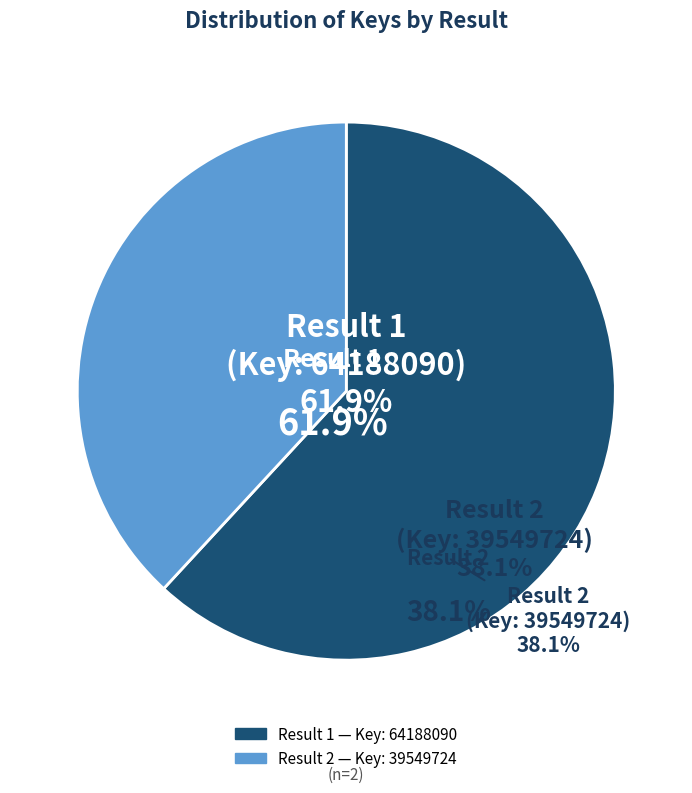

To the nearest percent, what is the difference between the 2 and 1 slice percentages?

24%